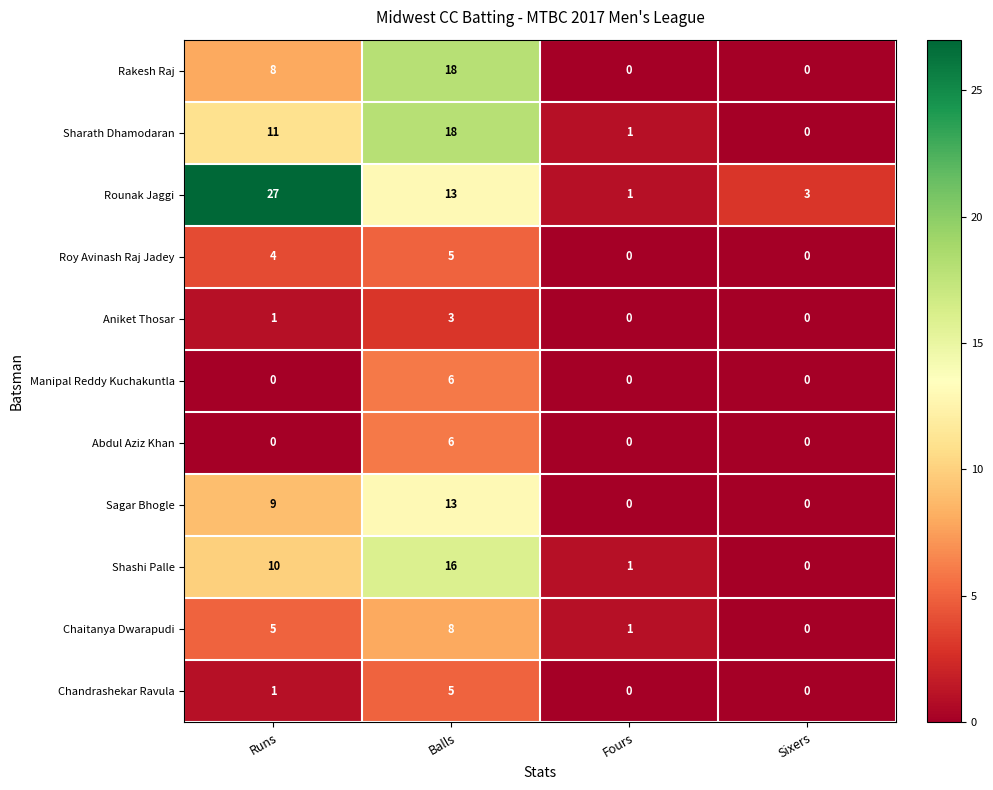

What is the spread (max minus min) of values at Balls?

15